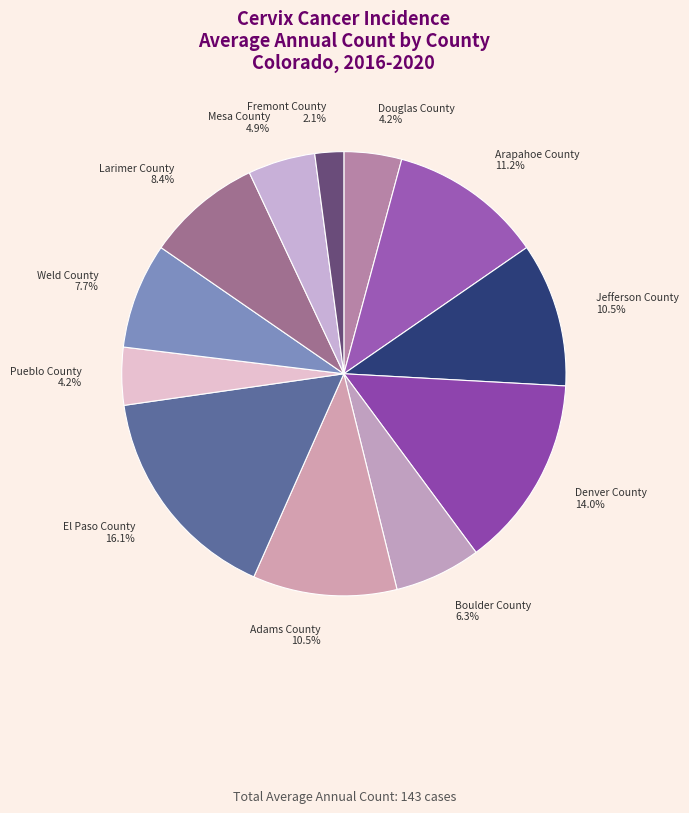

To the nearest percent, what percentage of the pie is Denver County?

14%